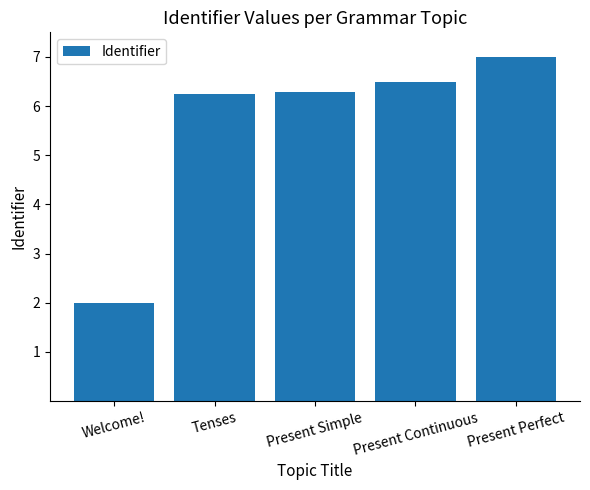

What is the label of the 2nd bar from the right?

Present Continuous